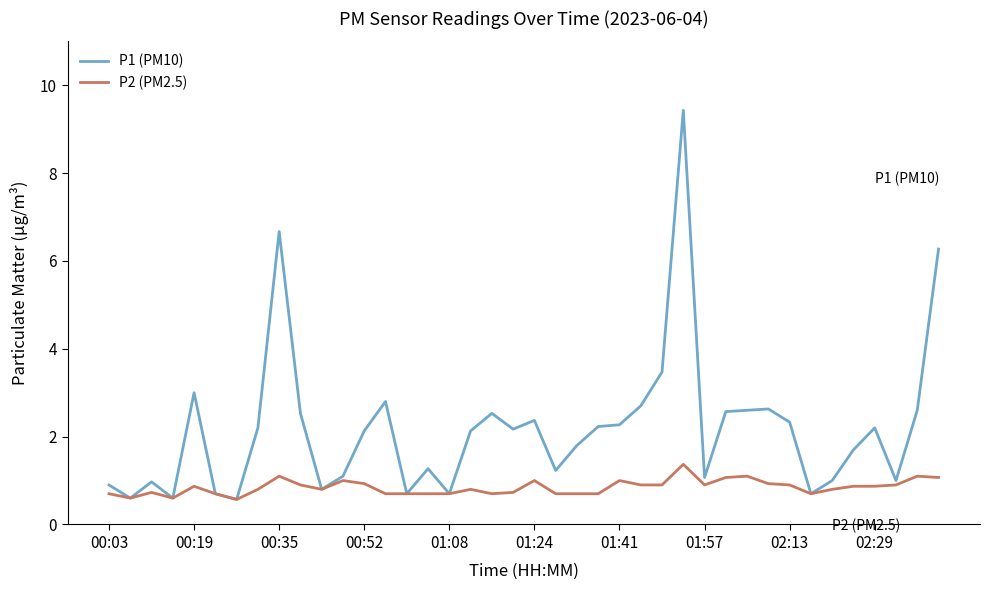

Which series has the largest total across all categories?

P1 (PM10)